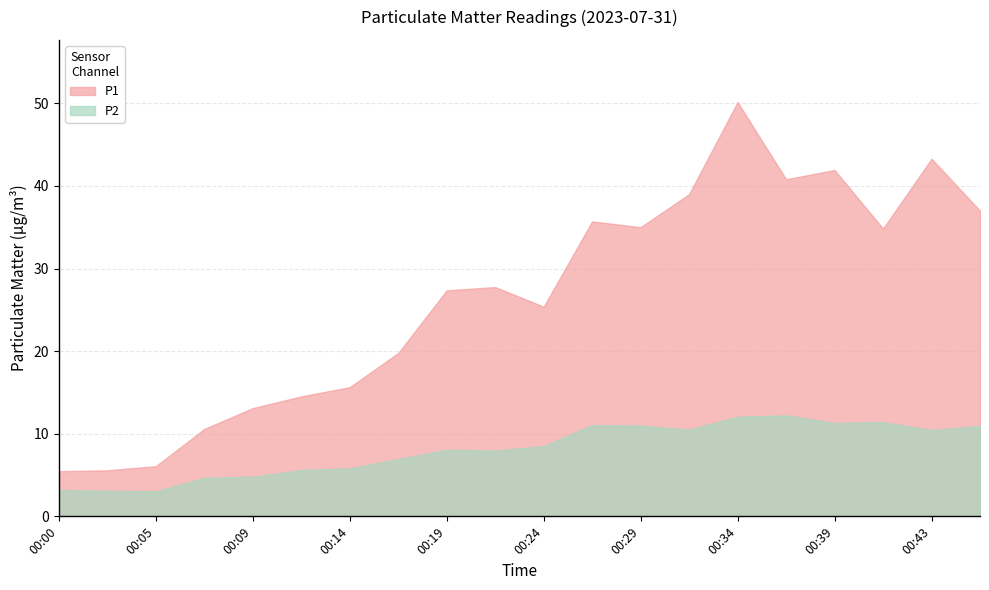

The value of P2 at 00:00 is 3.2. True or false?

True